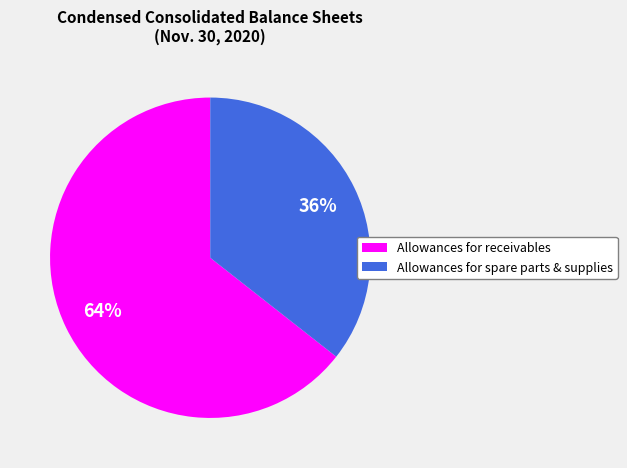

How many segments does this pie chart have?

2